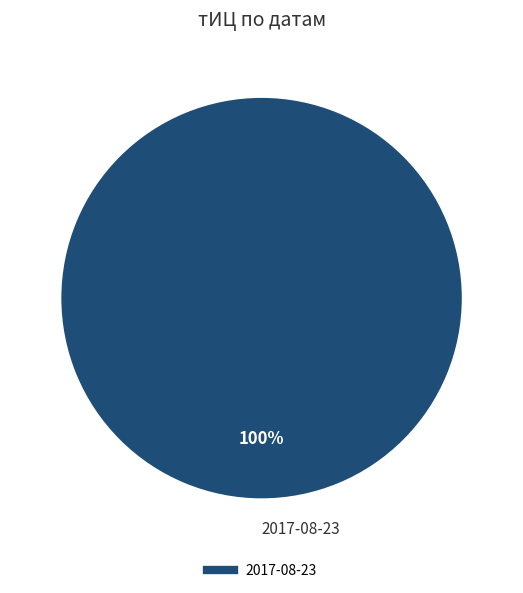

Is there a majority slice in this chart?

Yes